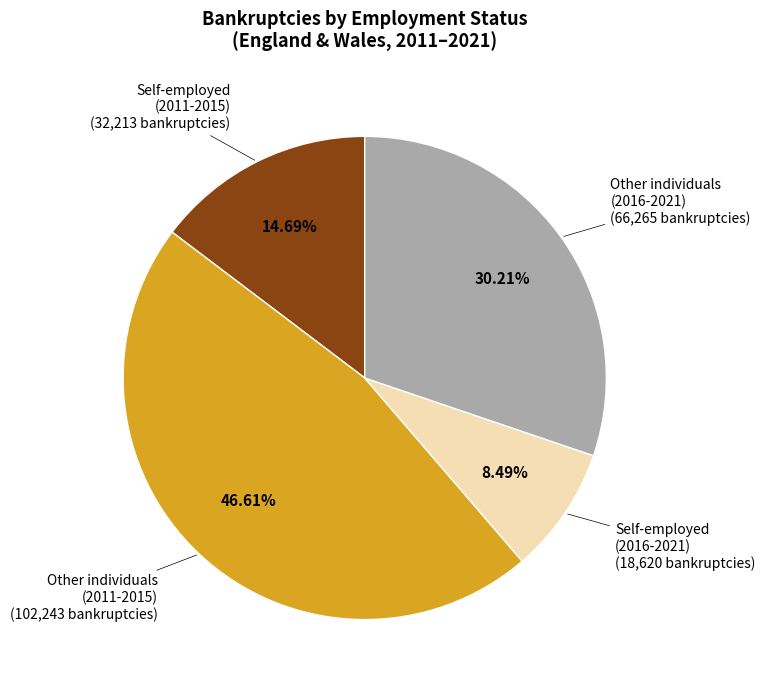

How many slices are in this pie chart?

4